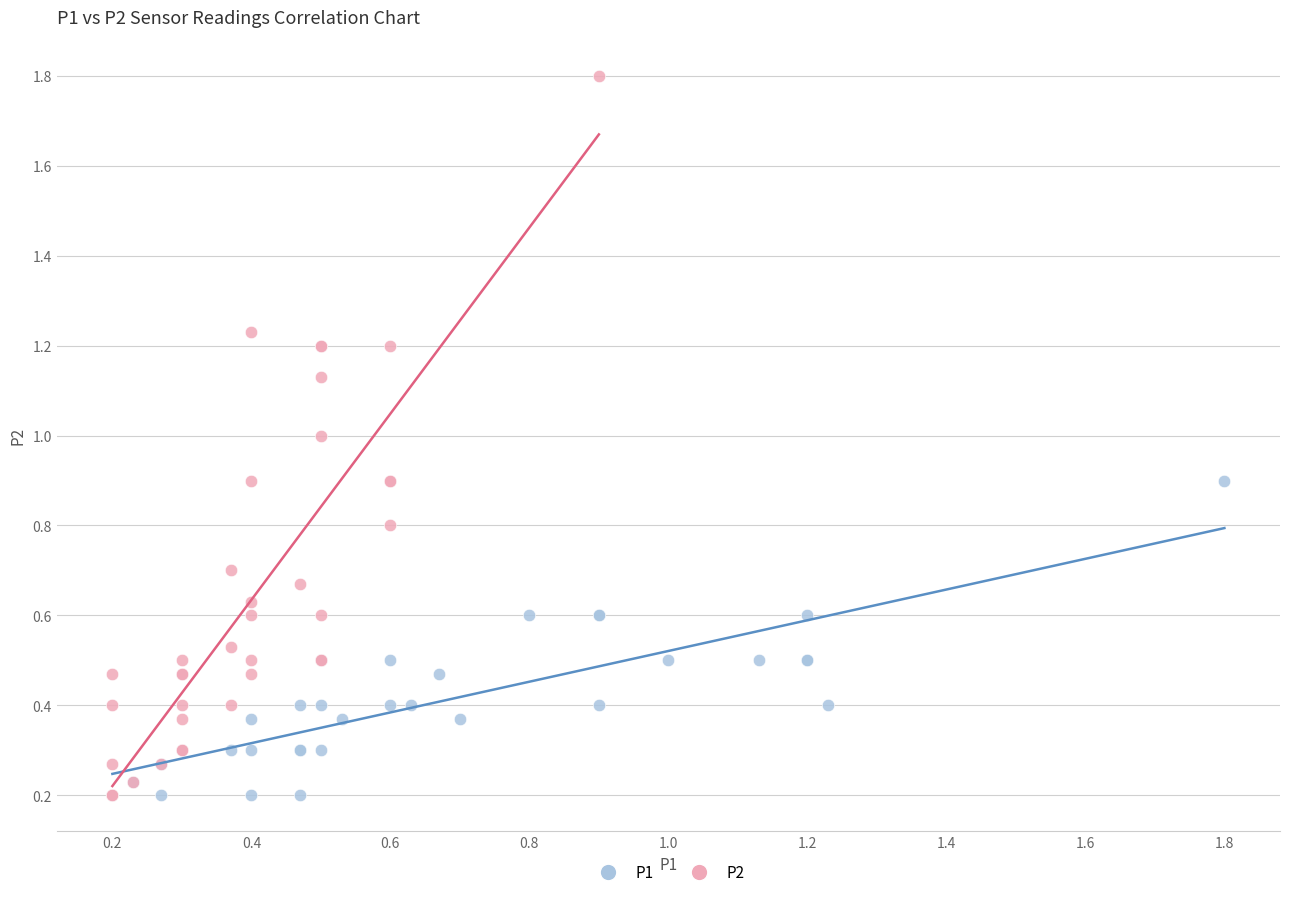

Which series has the widest spread of Y values?

P2